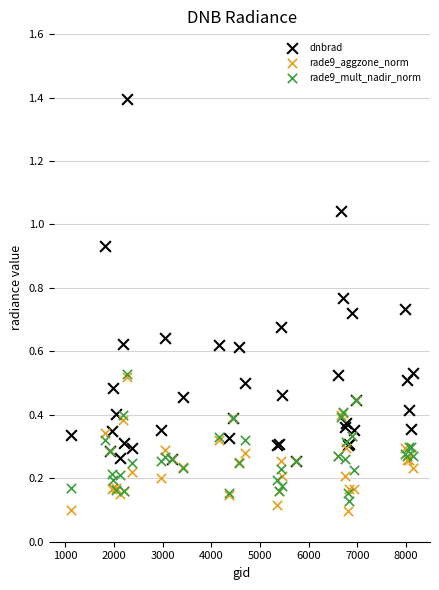

What are all the series names shown in the legend?

dnbrad, rade9_aggzone_norm, rade9_mult_nadir_norm